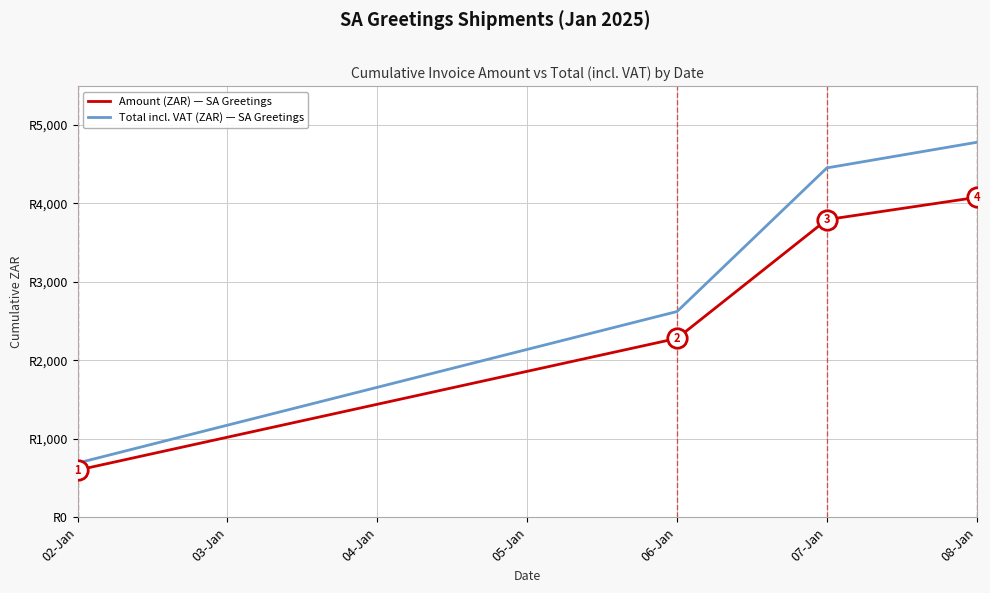

Does the chart display data point markers on the line(s)?

No